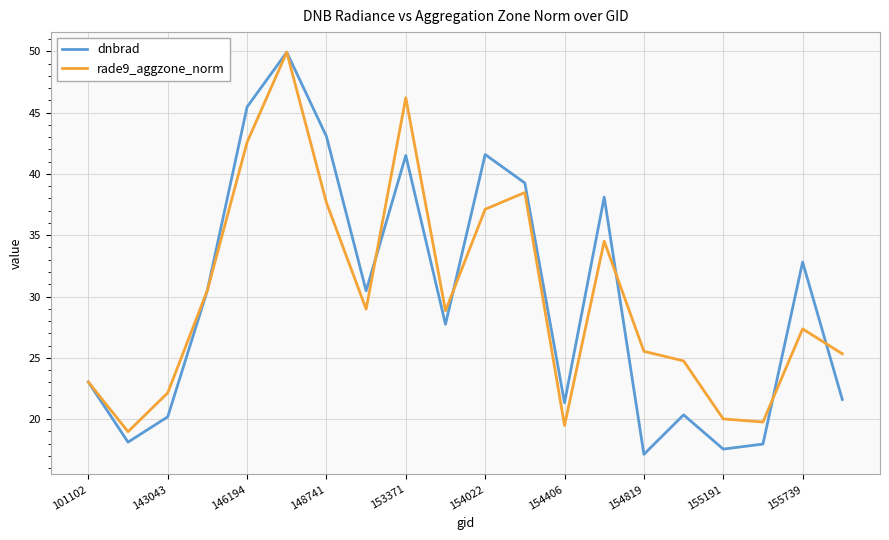

What is the lowest value of the dnbrad series?

17.1